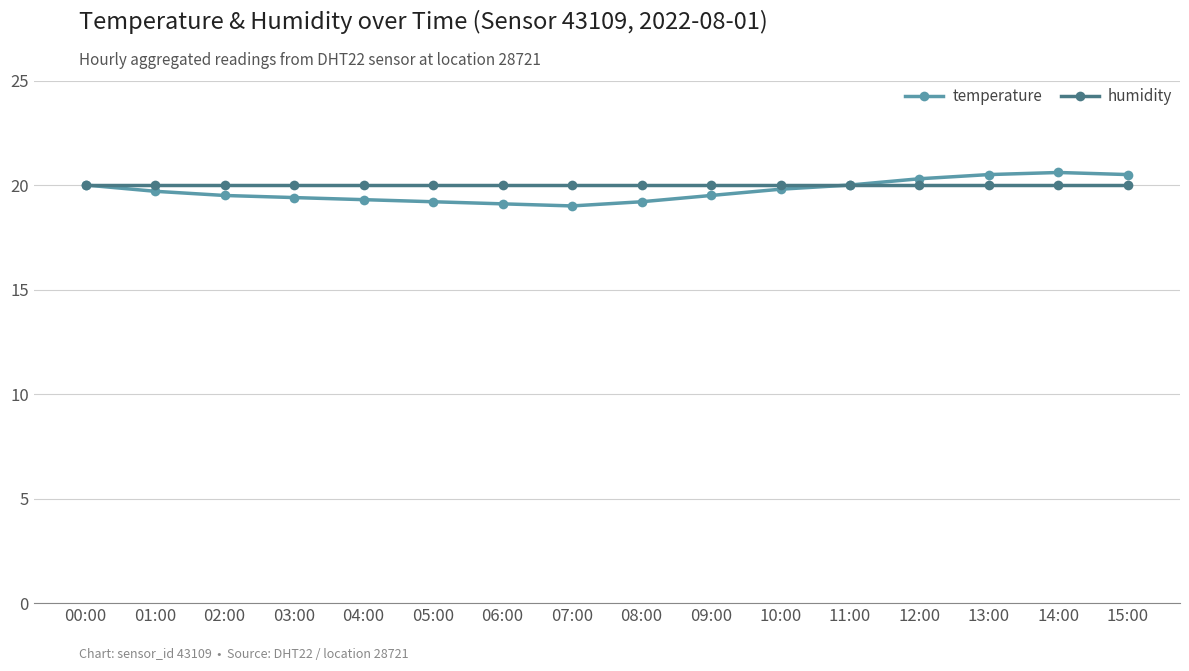

What is the average value of the humidity series?

20.0